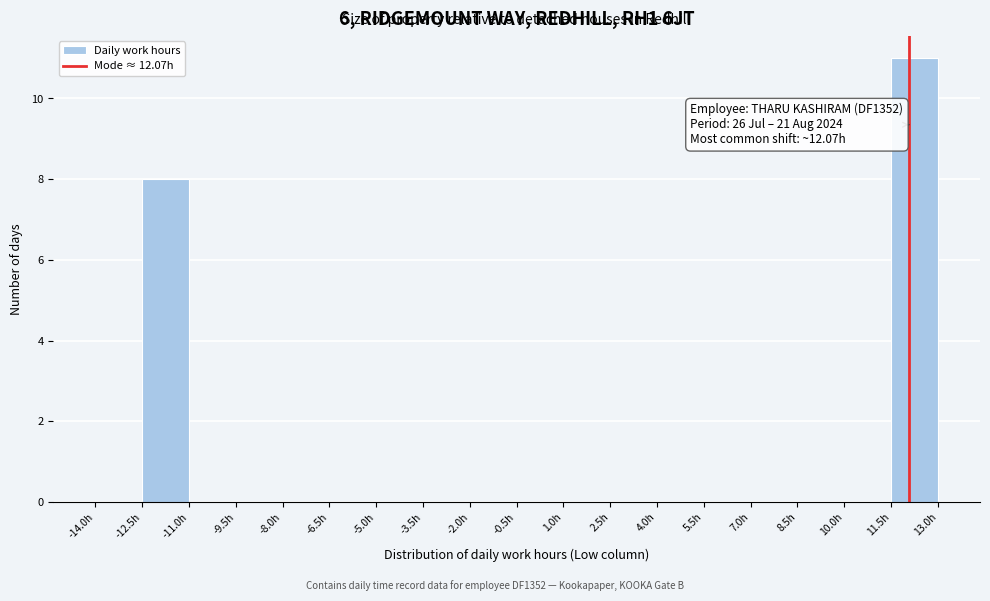

Over which range of the x-axis is the bar tallest?

11.5 to 13.0